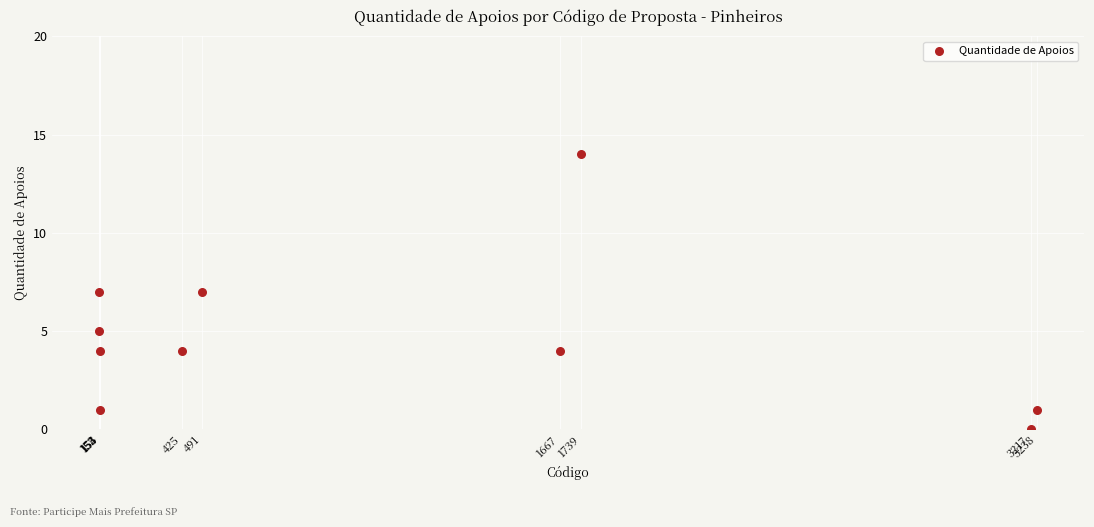

What is the average Y value?

5